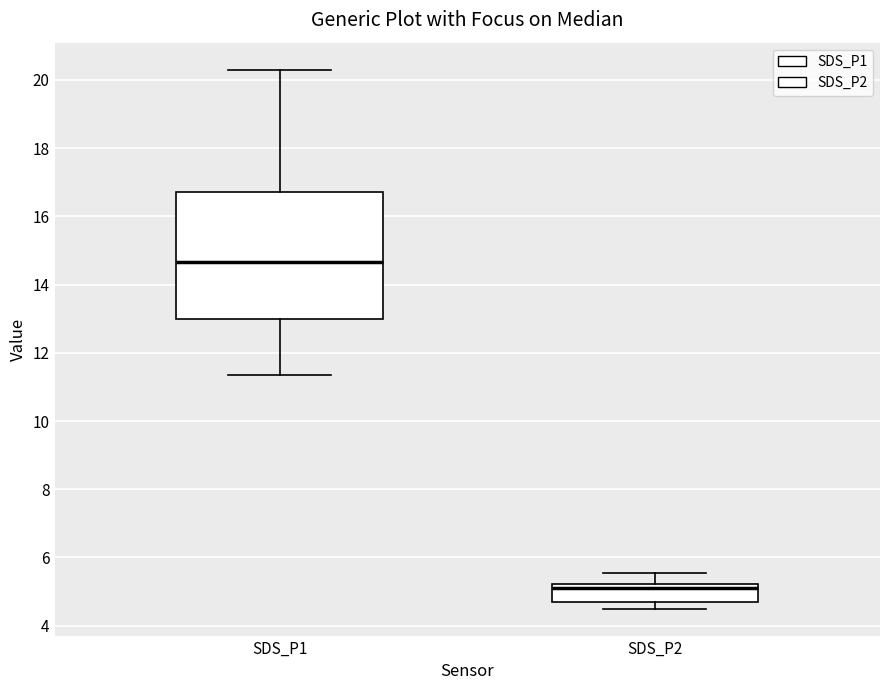

Which box has the highest median line?

SDS_P1